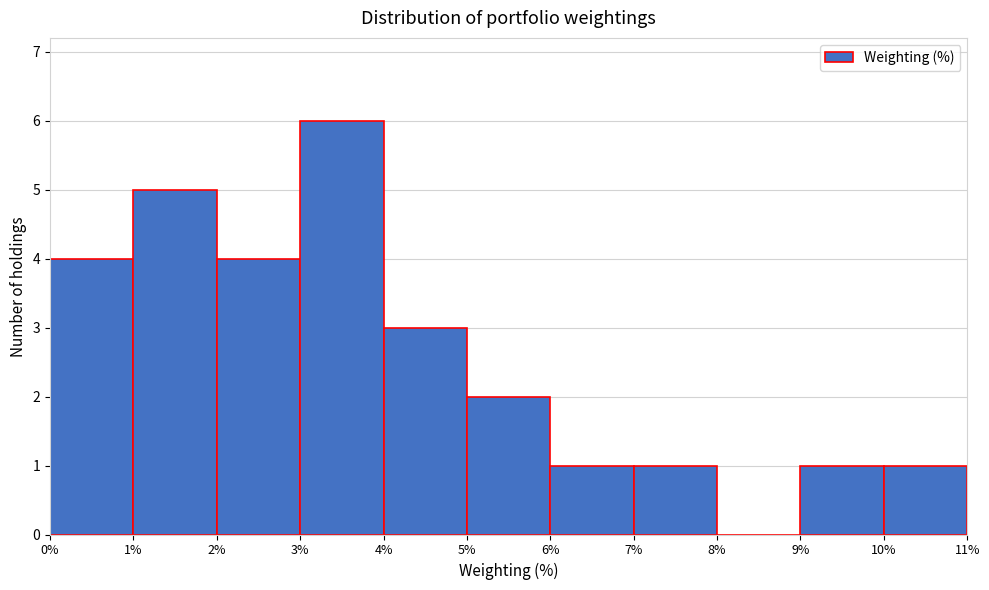

Reading left to right, list every bar in this chart as the range it spans on the x-axis followed by its height. The values are not printed on the chart, so give them approximately, as read against the axis.

0% to 1%: 4
1% to 2%: 5
2% to 3%: 4
3% to 4%: 6
4% to 5%: 3
5% to 6%: 2
6% to 7%: 1
7% to 8%: 1
8% to 9%: 0
9% to 10%: 1
10% to 11%: 1